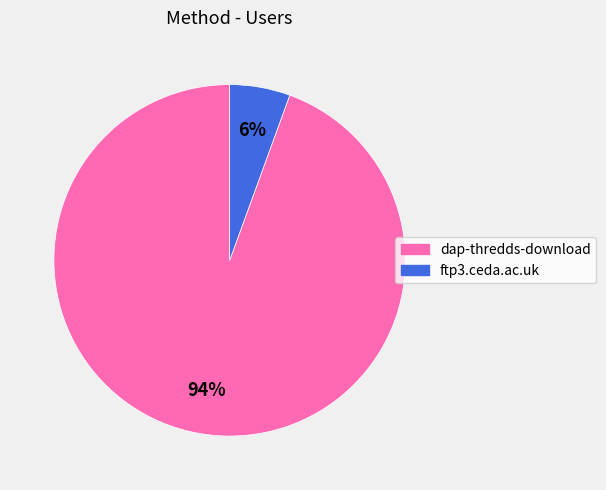

Count the number of slices in the pie.

2